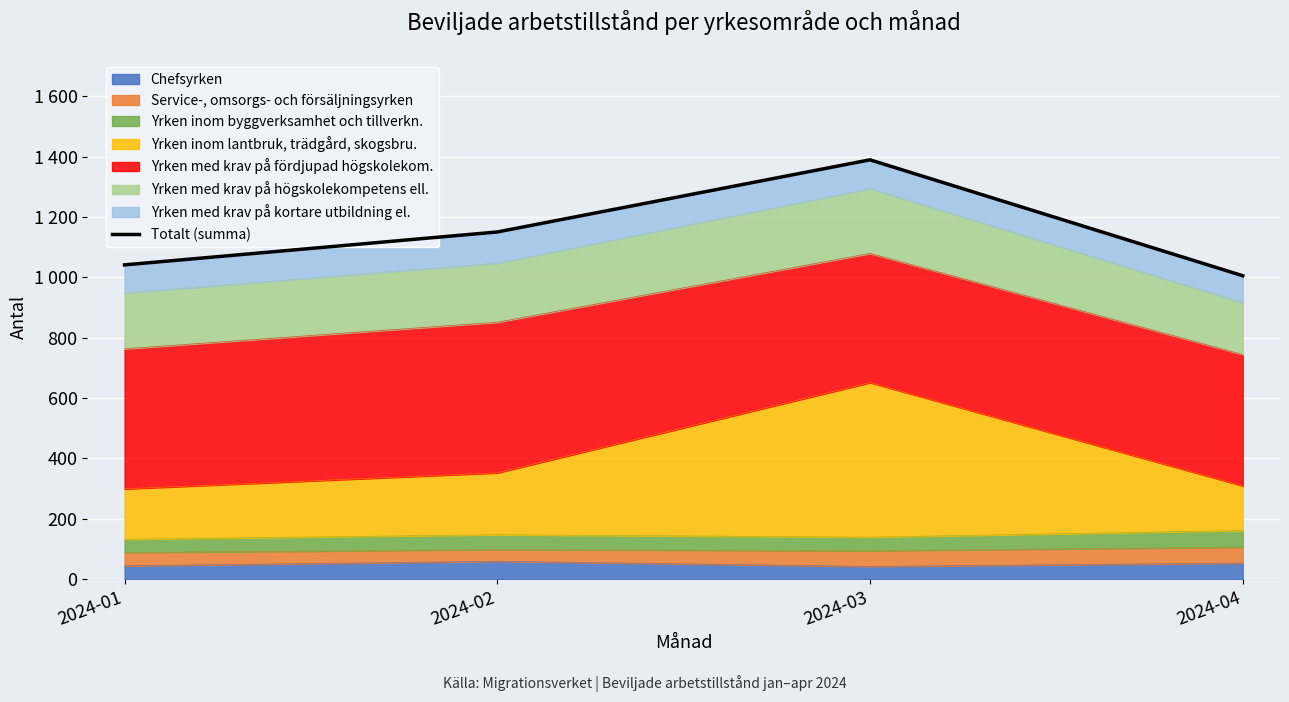

How many interior local peaks (higher than both neighbors) does the data have?

1